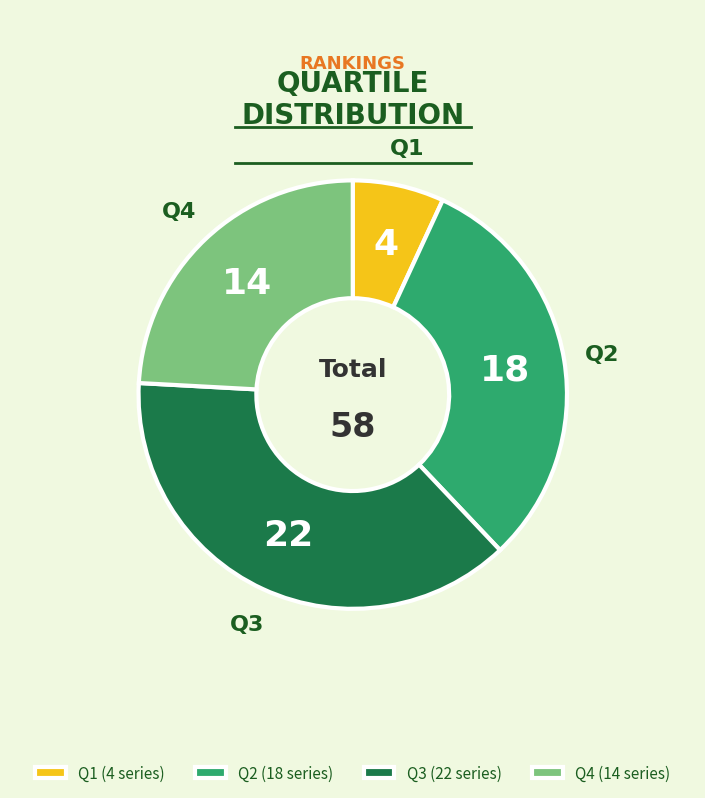

Combined, do Q4 and Q3 account for over 50%?

Yes